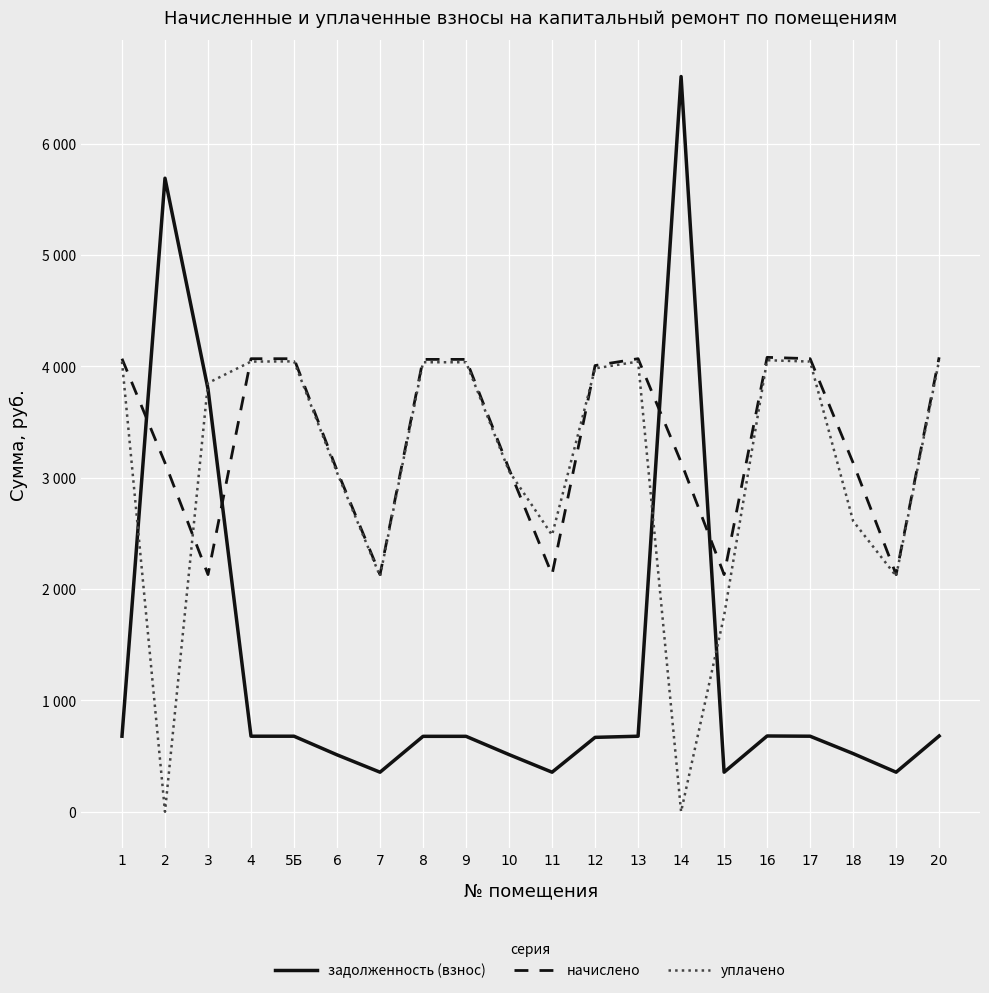

Between 16 and 3, which is larger?

3